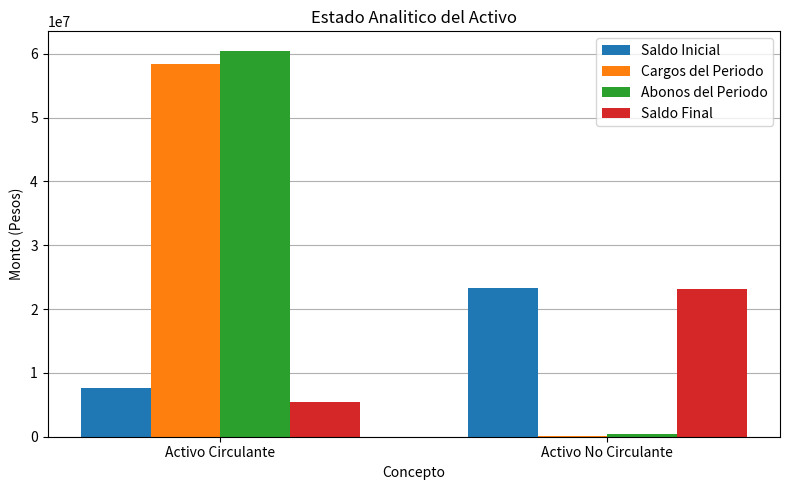

What is the total value across all series at Activo Circulante?

131962816